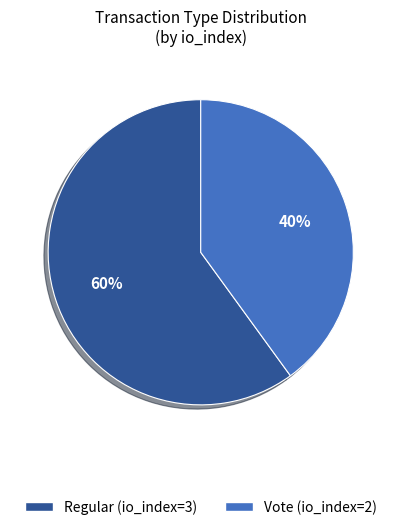

How many segments does this pie chart have?

2